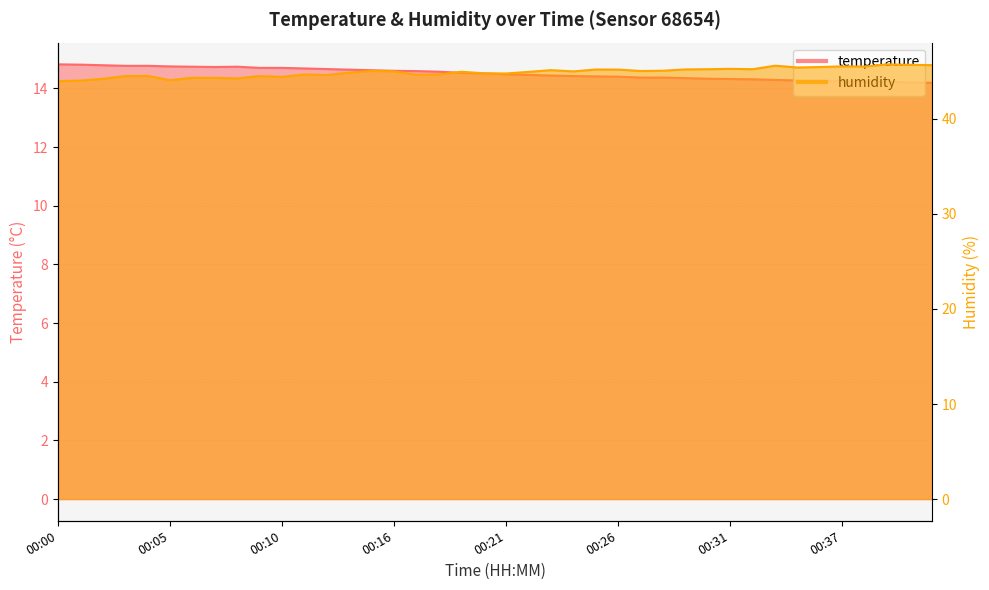

At which category is the sum across all series the highest?

00:39